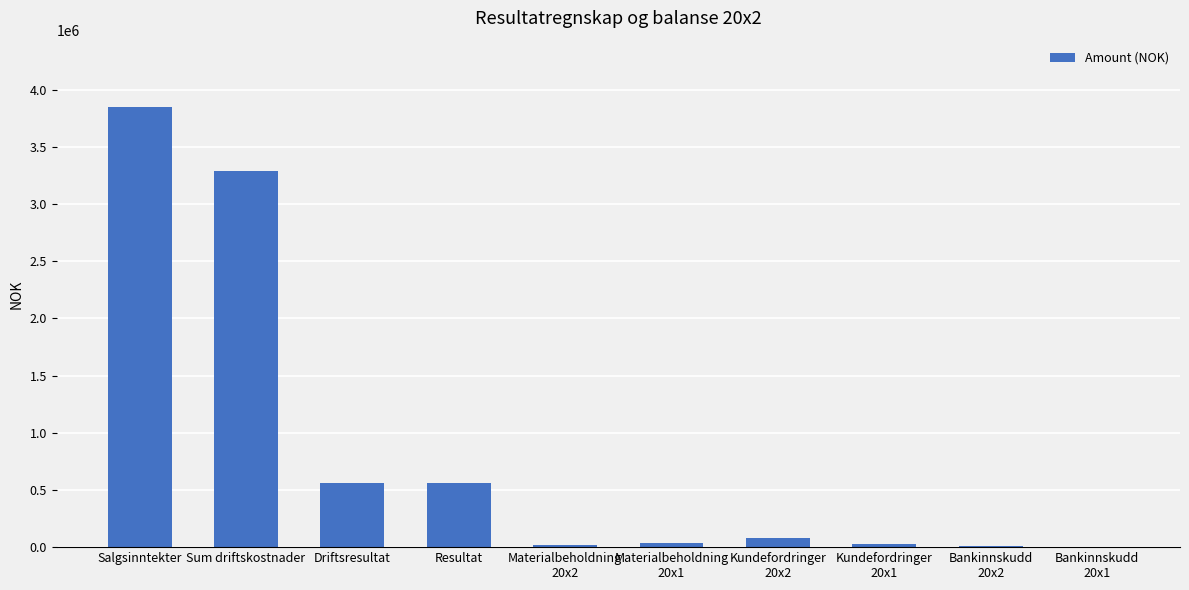

Which has a higher value, Salgsinntekter or Driftsresultat?

Salgsinntekter